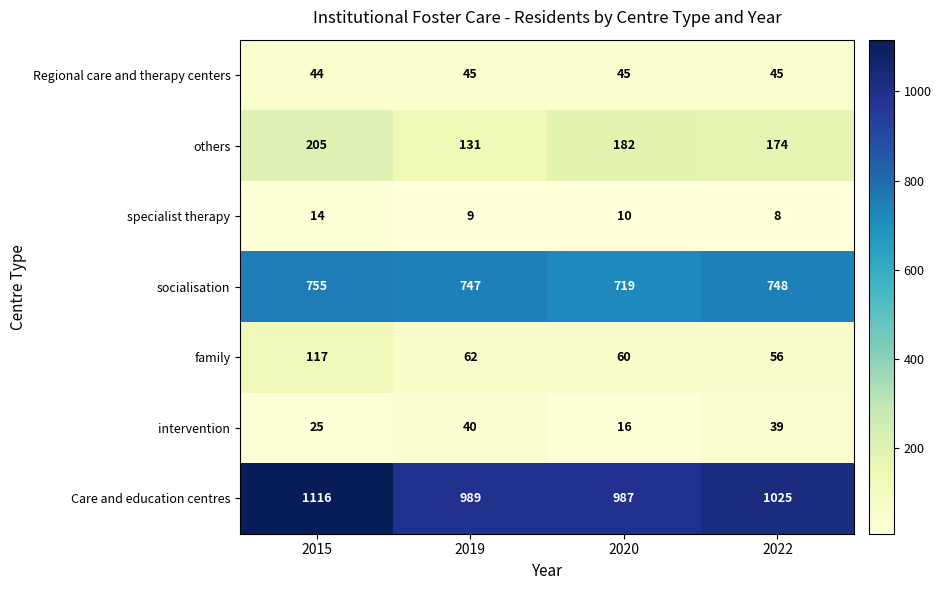

Is the value of others at 2022 greater than the value of Regional care and therapy centers at 2019?

Yes